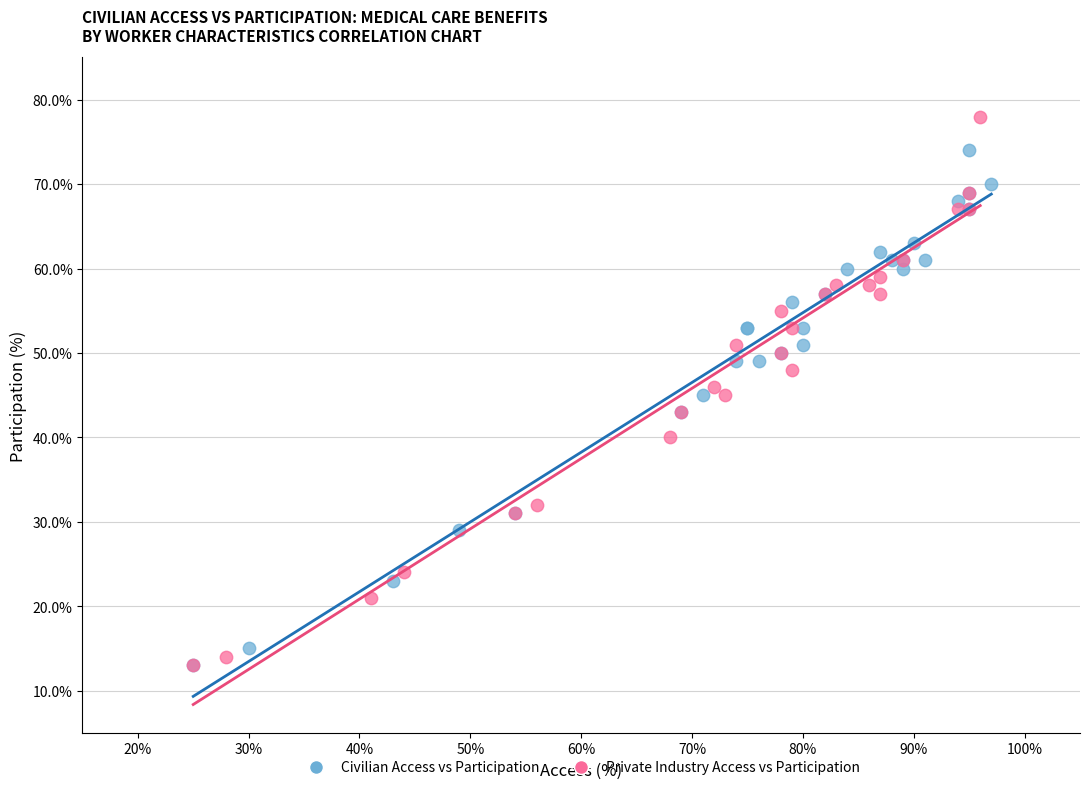

Which series reaches the maximum Y coordinate?

Private Industry Access vs Participation